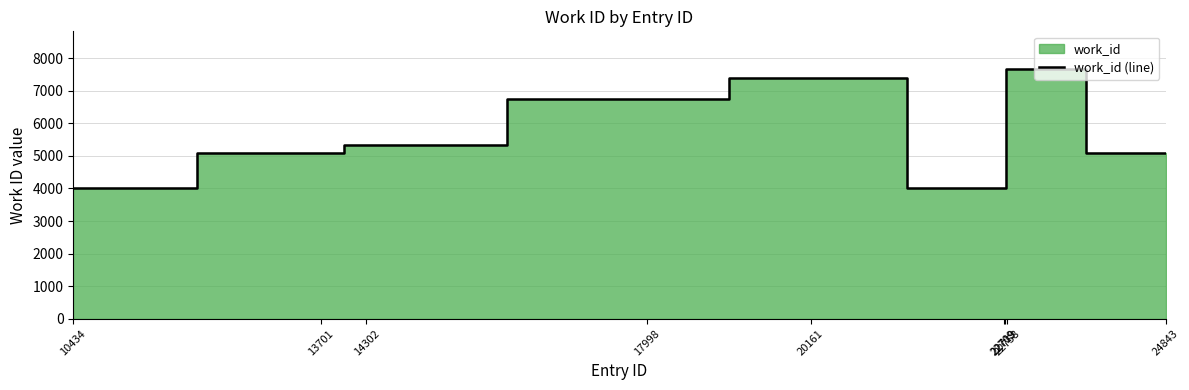

Count the number of data series in this chart.

1